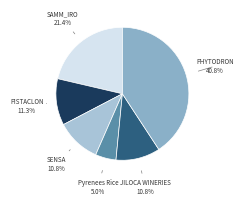

Which category has the biggest portion of the pie?

PHYTODRON